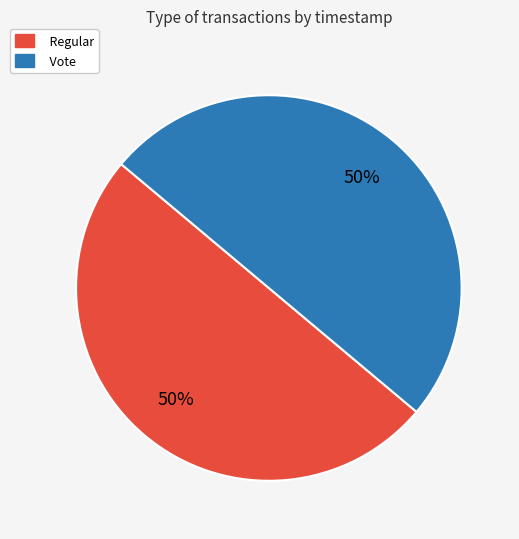

How many slices are in this pie chart?

2